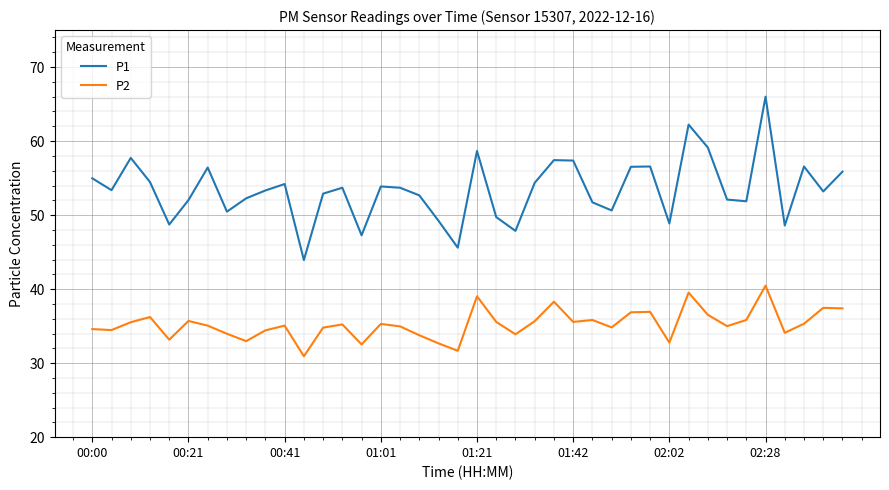

Which series has the largest range (max minus min)?

P1